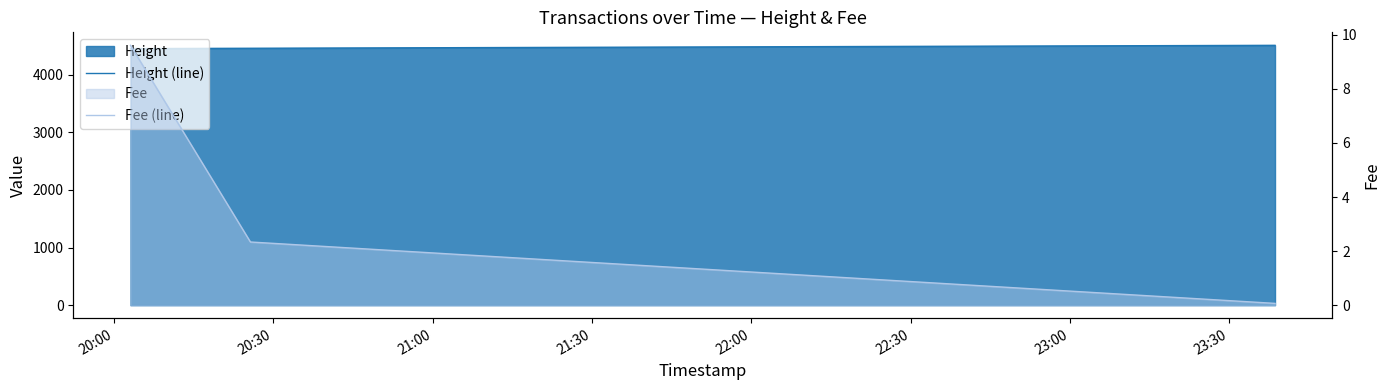

Which series has the largest total across all categories?

Height (line)